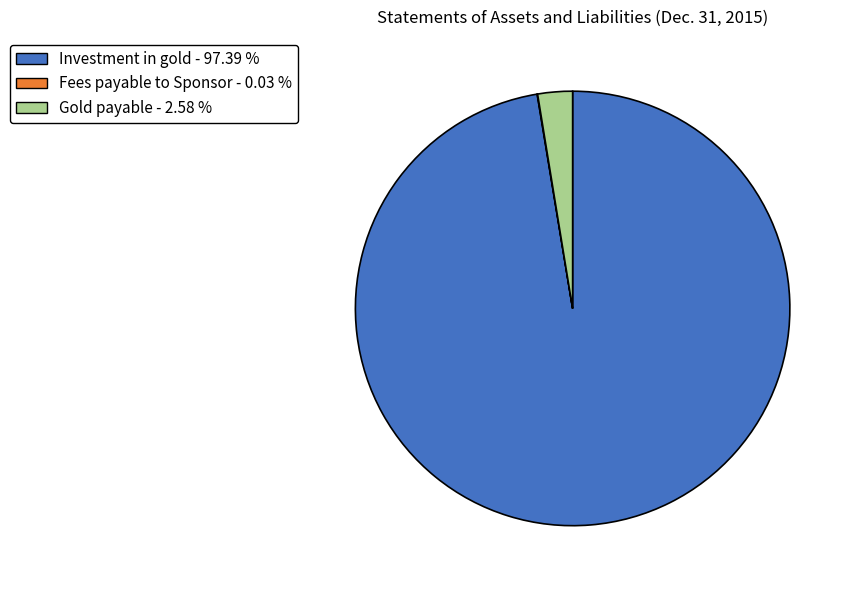

Does any single category account for the majority?

Yes